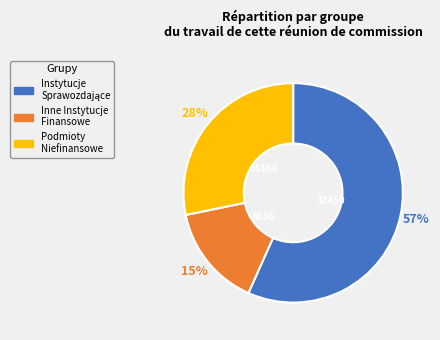

Is there any slice that represents more than half of the pie?

Yes